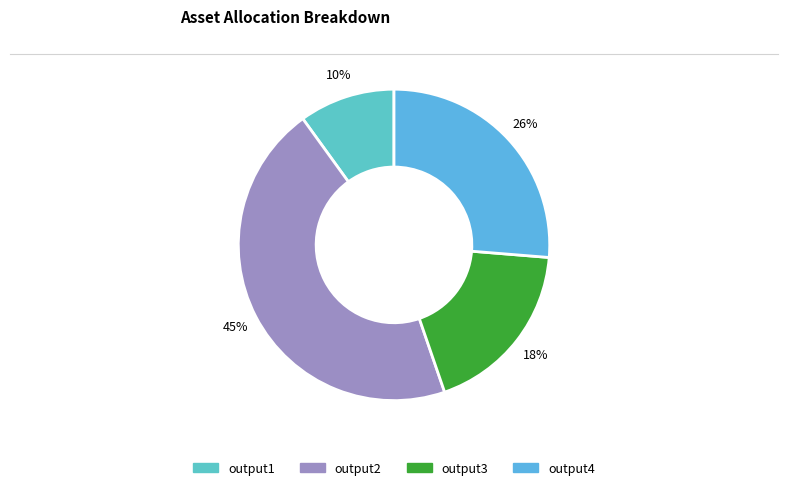

Is it true that output1 is 10% of the pie?

True